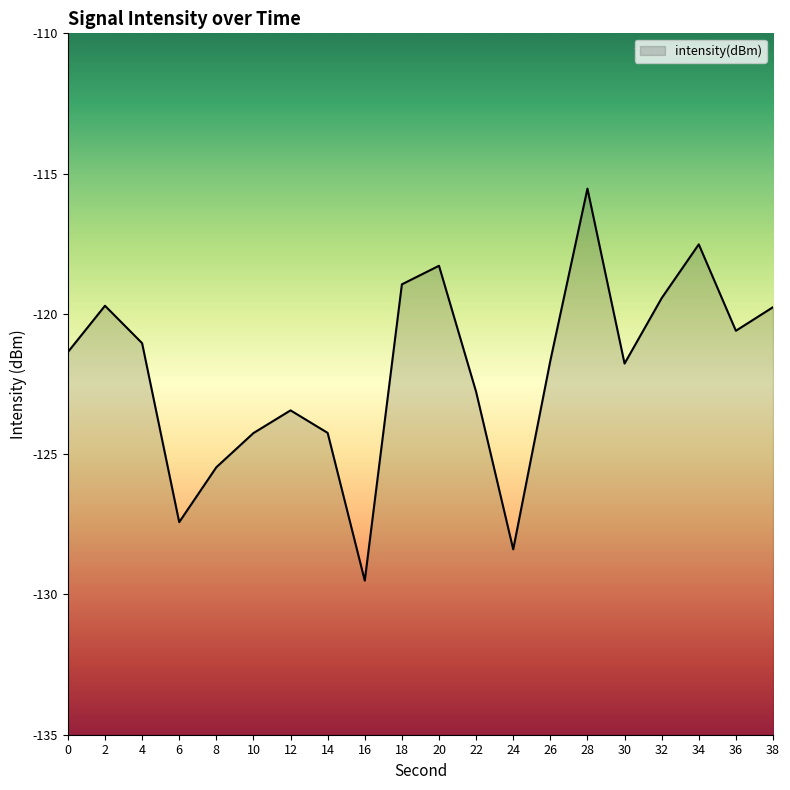

What is the maximum value shown in the chart?

-115.5